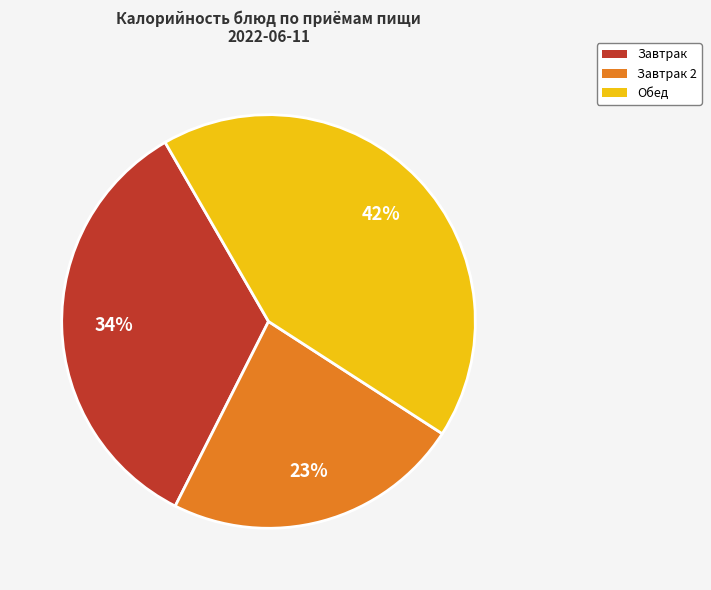

Is there a majority slice in this chart?

No